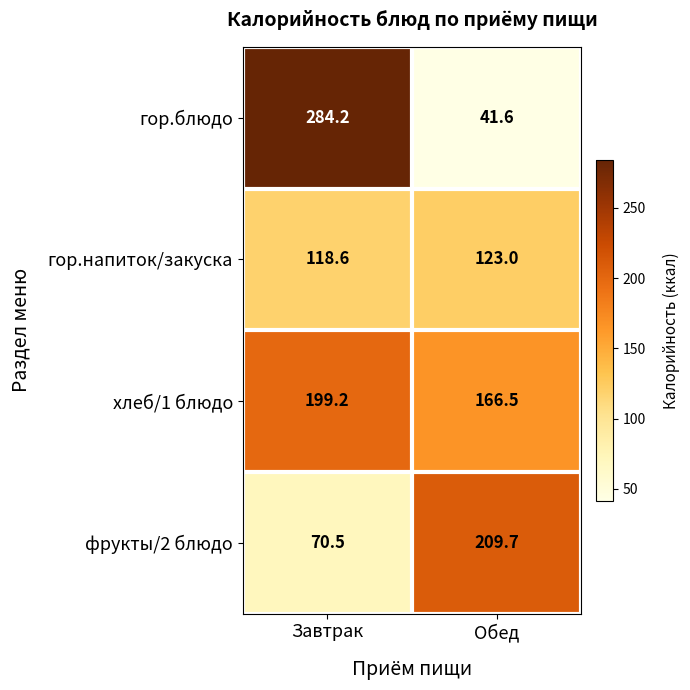

Reading left to right, extract all data points from this chart.

гор.блюдо: Завтрак=284.2	Обед=41.6
гор.напиток/закуска: Завтрак=118.6	Обед=123.0
хлеб/1 блюдо: Завтрак=199.2	Обед=166.5
фрукты/2 блюдо: Завтрак=70.5	Обед=209.7